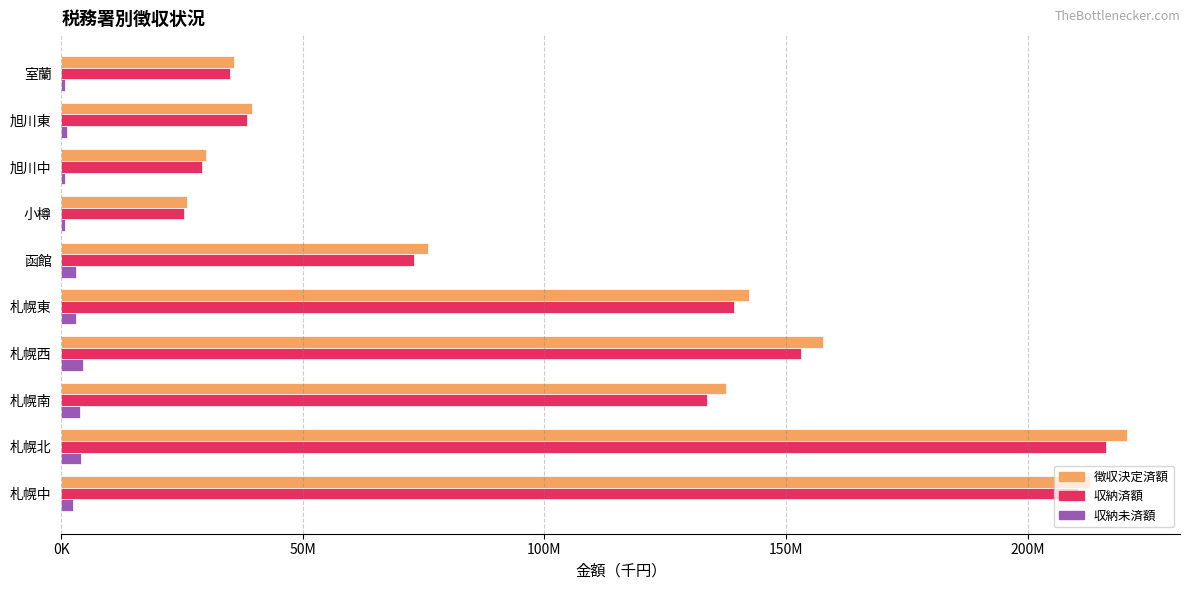

What position from the left is 札幌南?

3